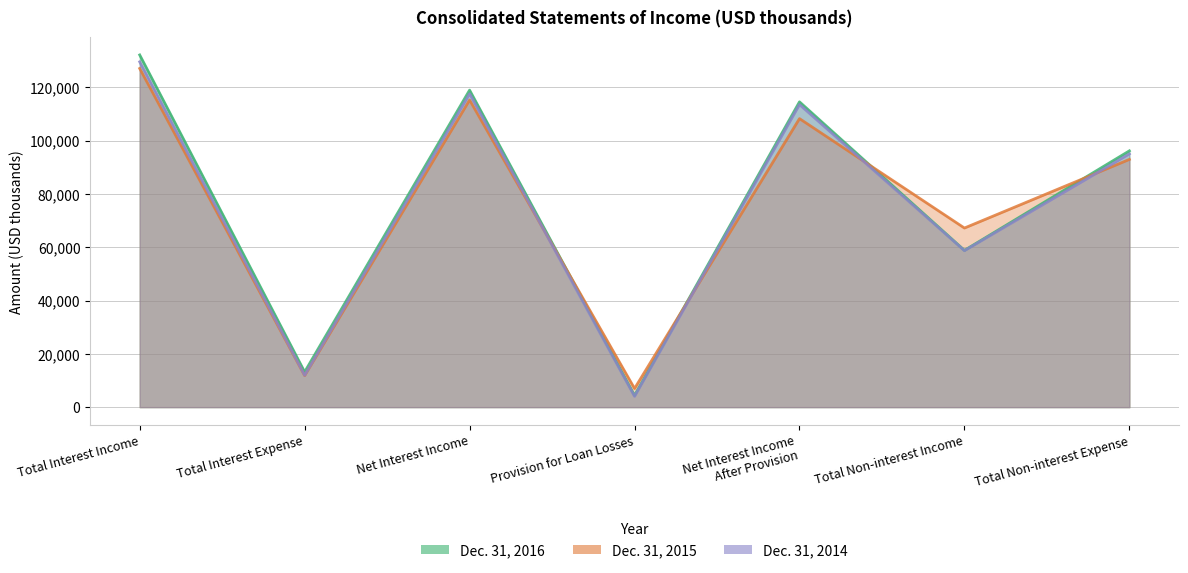

What is the label of the 5th point from the left?

Net Interest Income
After Provision